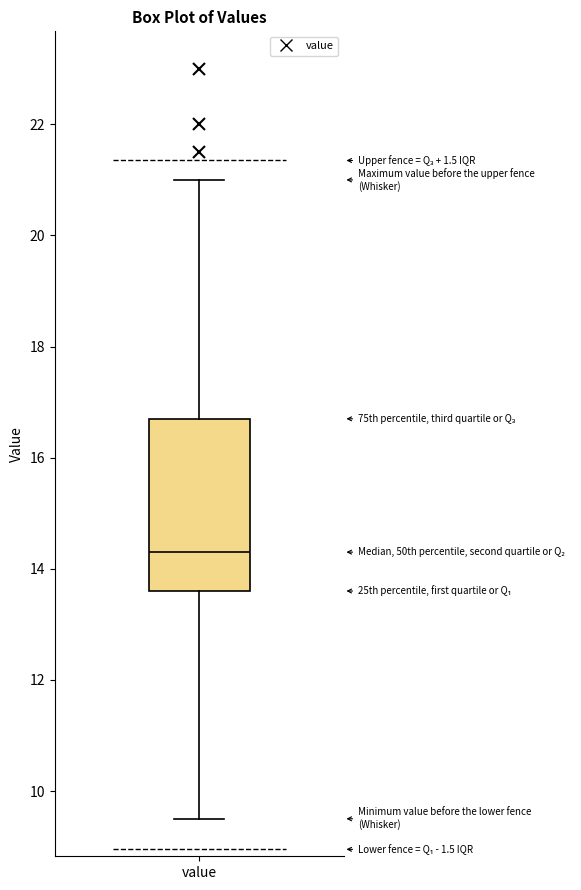

Read this box plot against the y-axis: the position of the median line, the range covered by the box, and the ends of both whiskers. The values are not printed on the chart, so give them approximately, as read against the axis.

median 14.4, box 13.6 to 16.8, whiskers 9.6 to 21.0